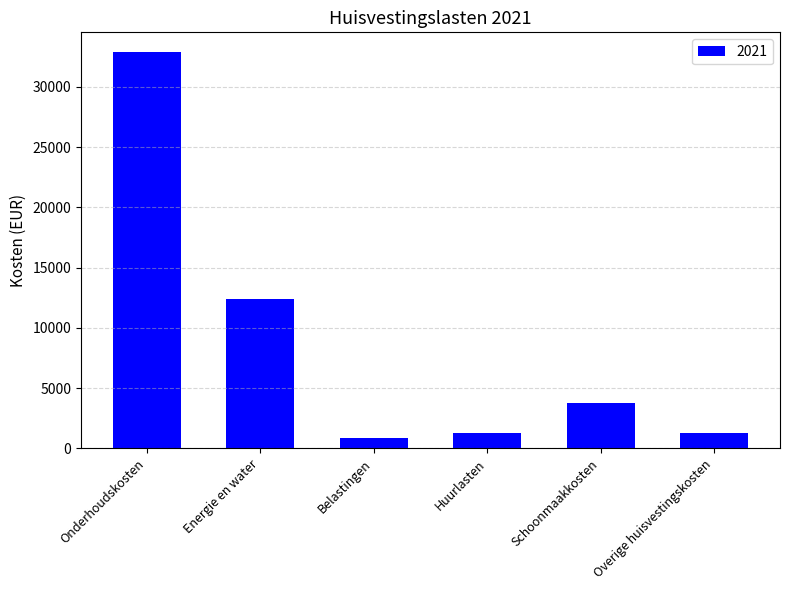

What is the maximum value shown in the chart?

32889.7